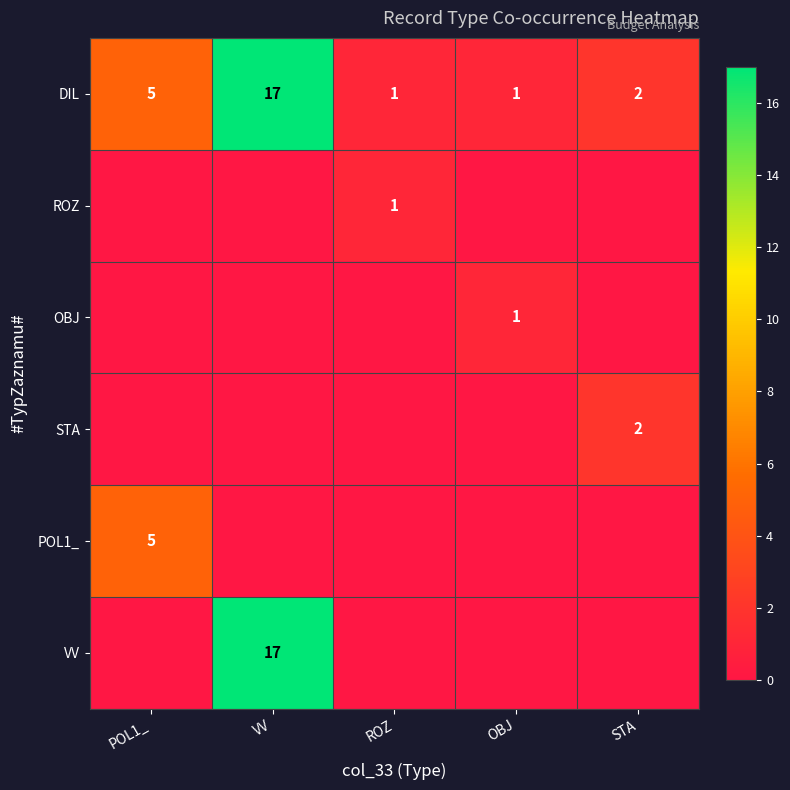

The value of DIL at ROZ is 1. True or false?

True